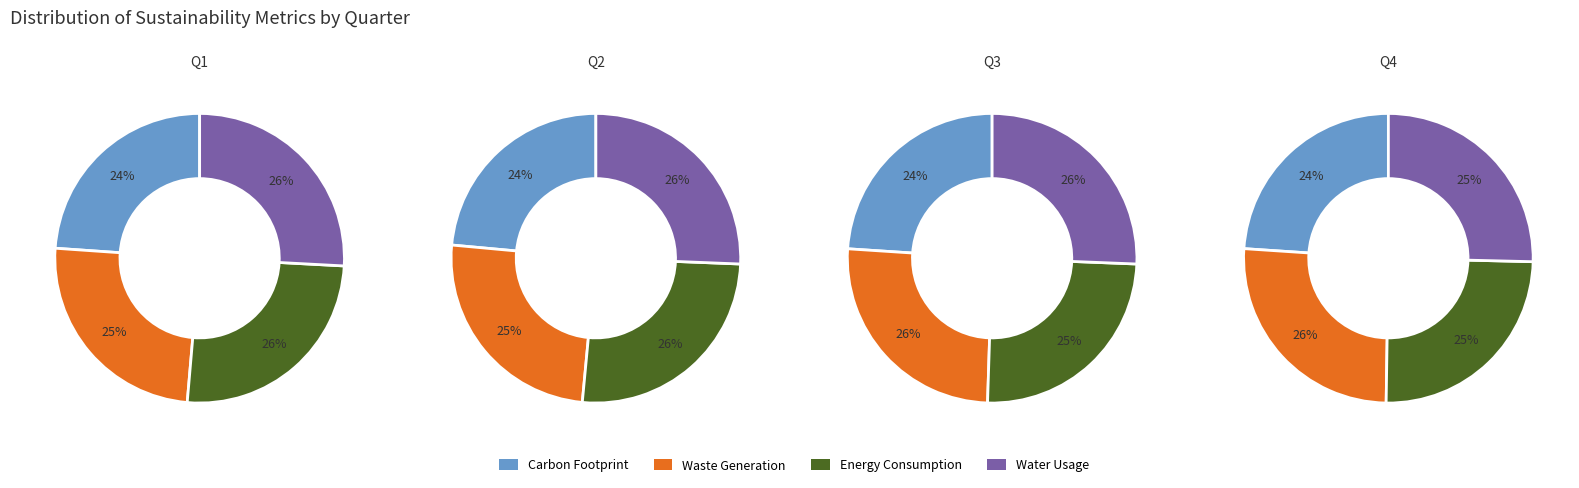

What percentage is the 1 slice, to the nearest percent?

25%